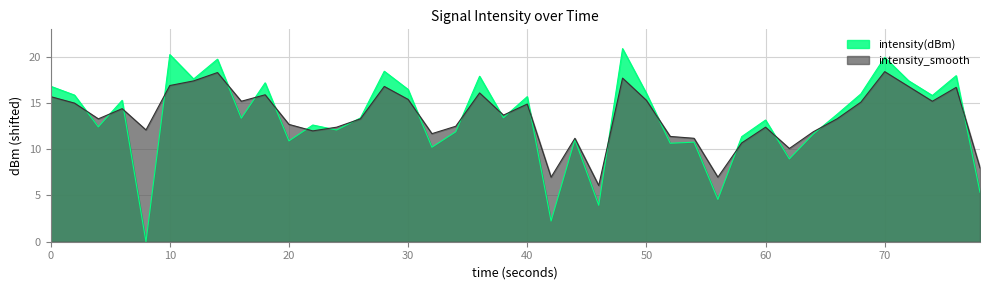

What is the spread (max minus min) of values at 27?

0.4